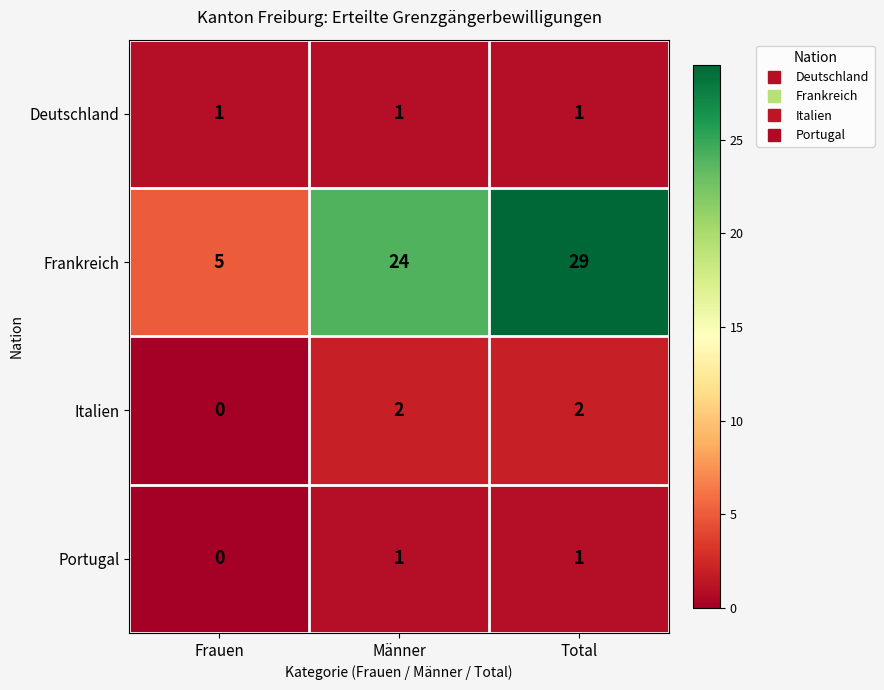

What is the spread (max minus min) of values at Männer?

23